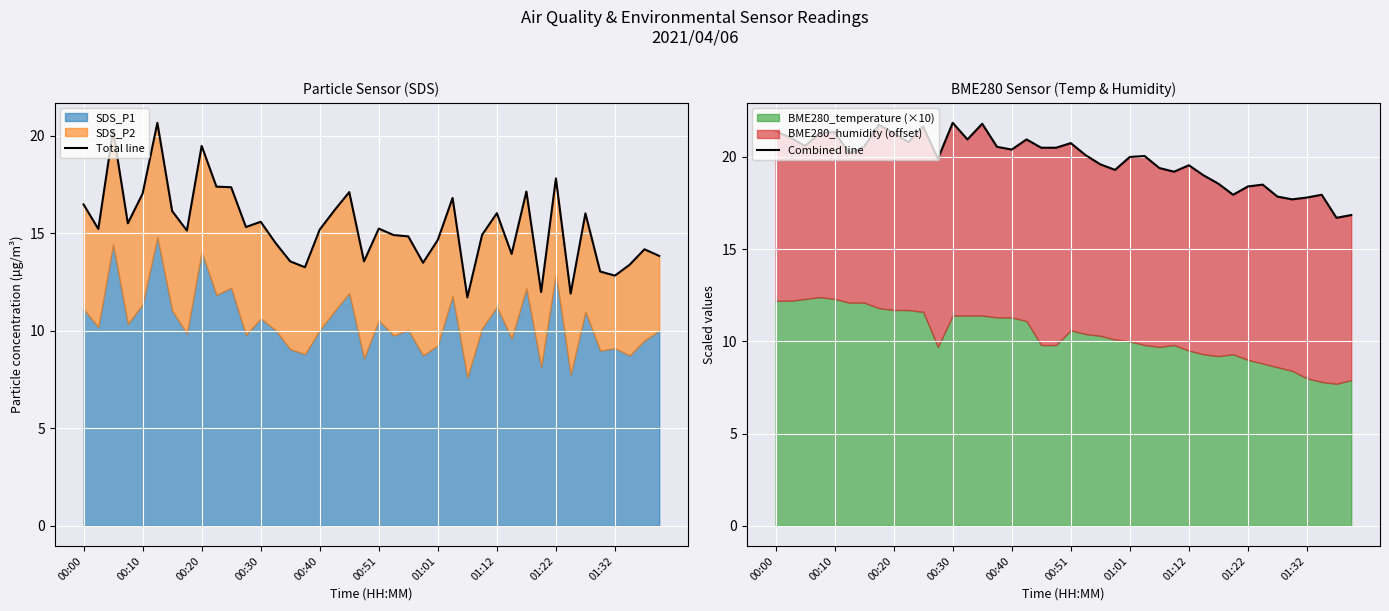

What is the highest value of the Combined line series?

21.9